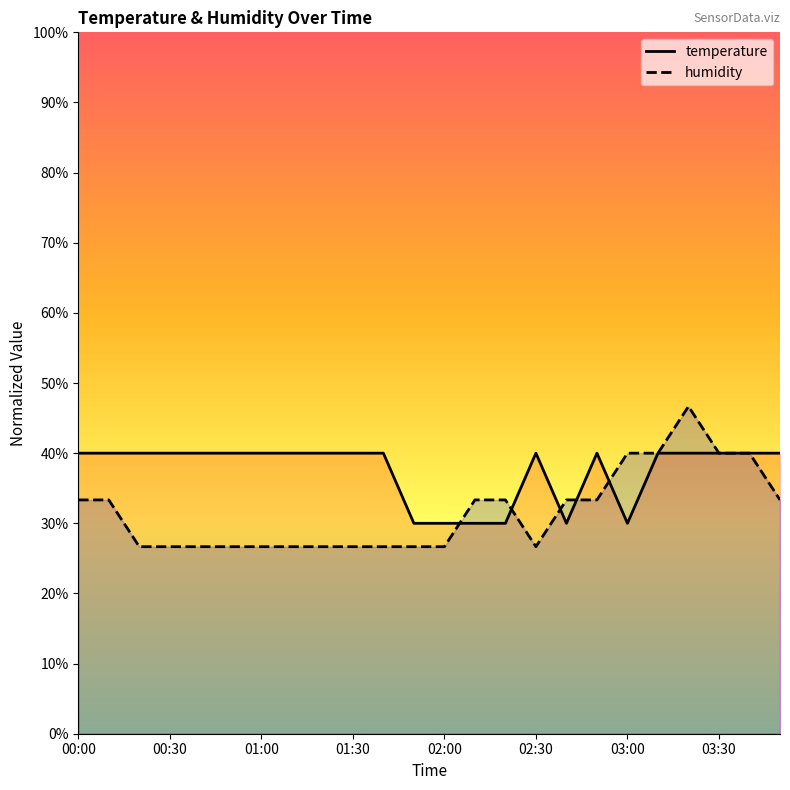

Which series has the largest total across all categories?

temperature